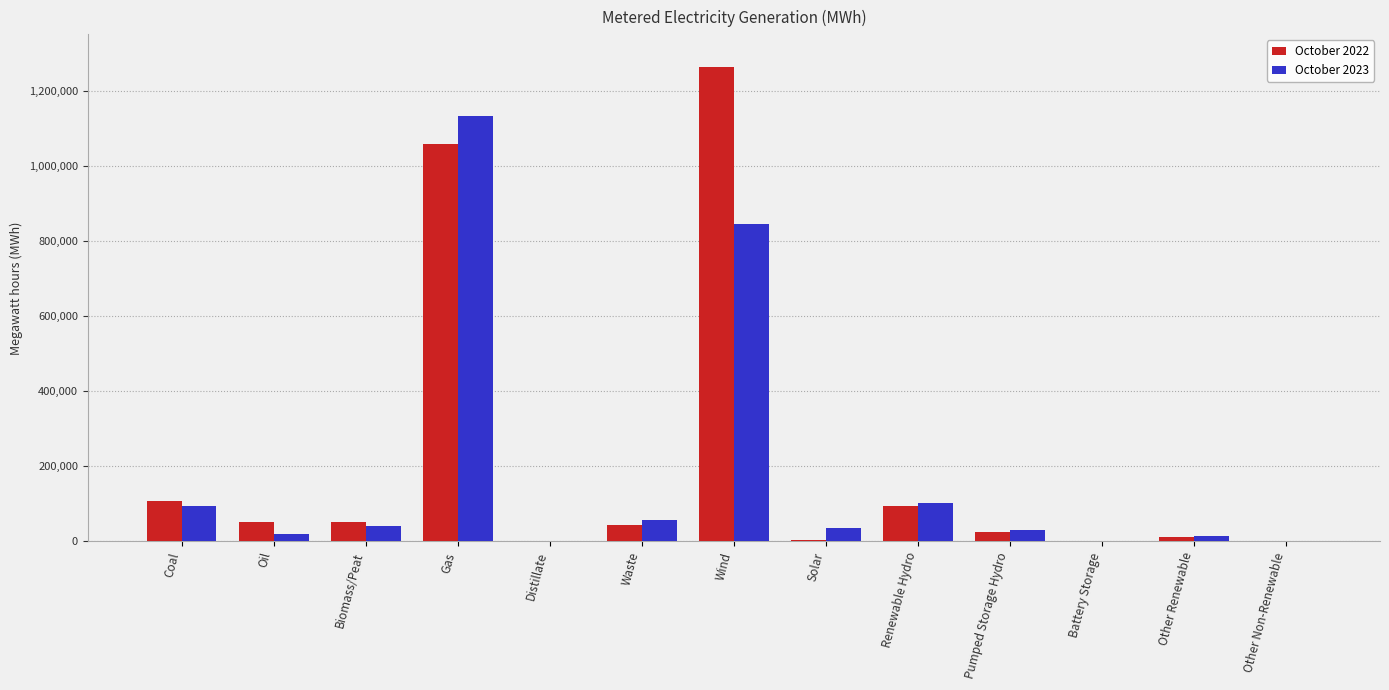

Which category has the highest value in the October 2022 series?

Wind